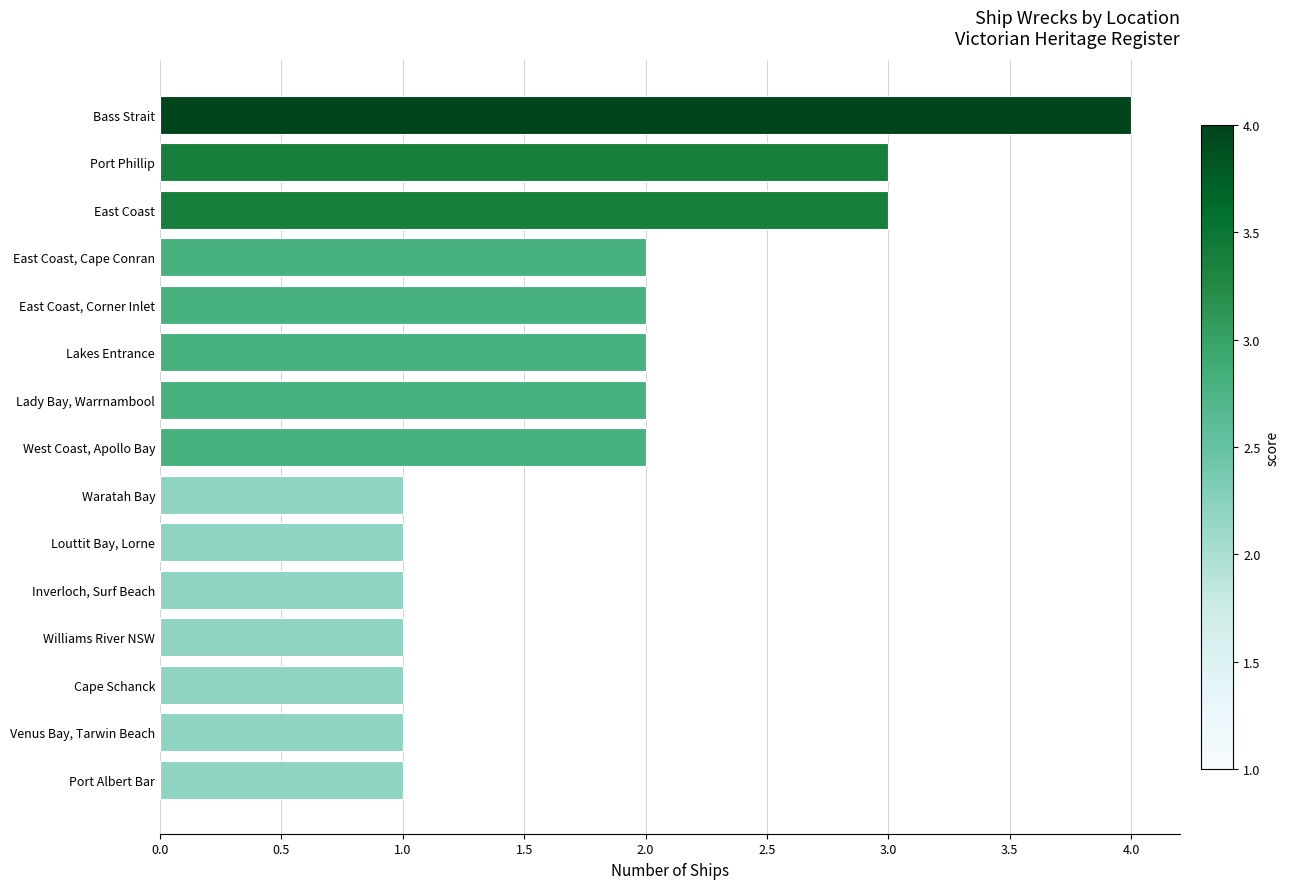

Approximately how many times larger is the value at Port Albert Bar compared to Venus Bay, Tarwin Beach?

1.0